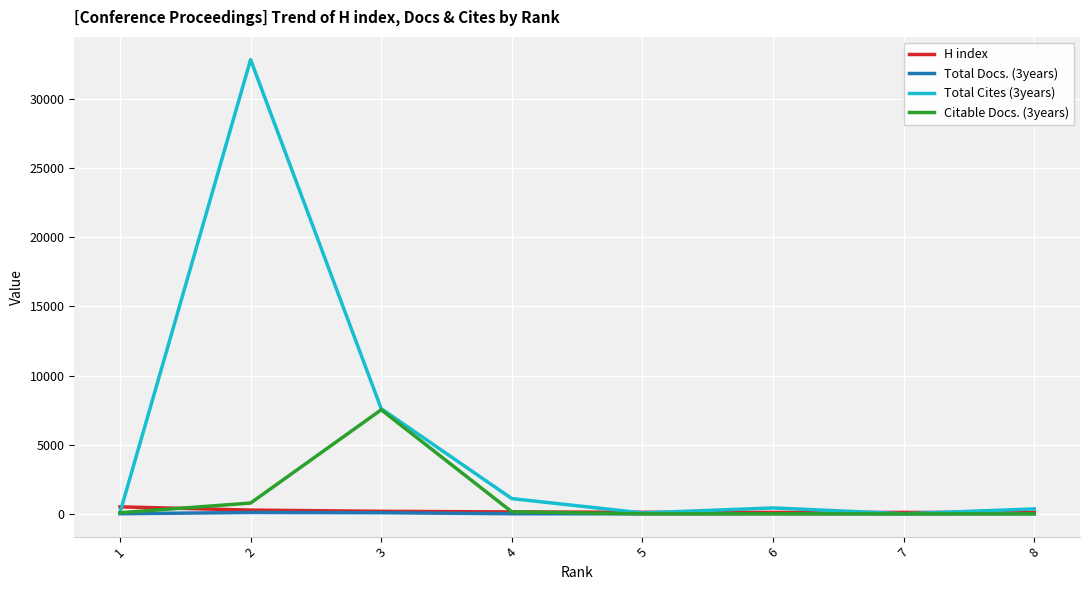

What is the maximum value shown in the chart?

32850